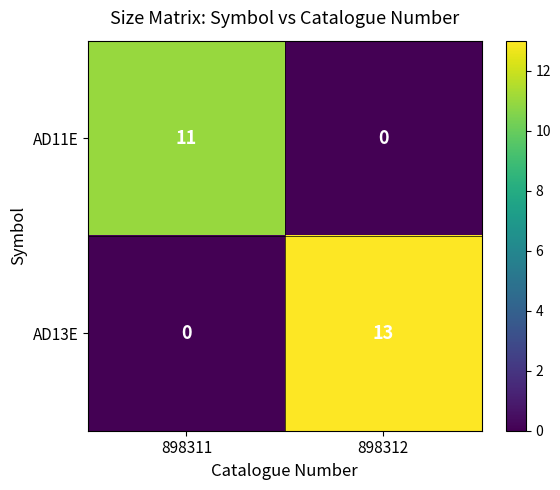

What is the sum of the AD13E values at 898312 and 898311?

13